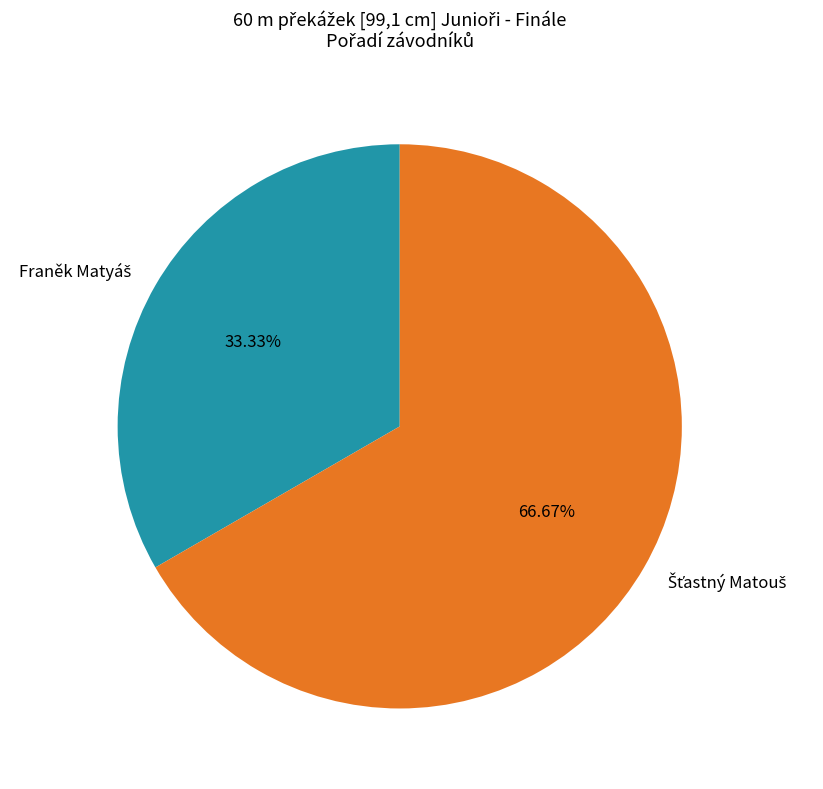

Is there a majority slice in this chart?

Yes